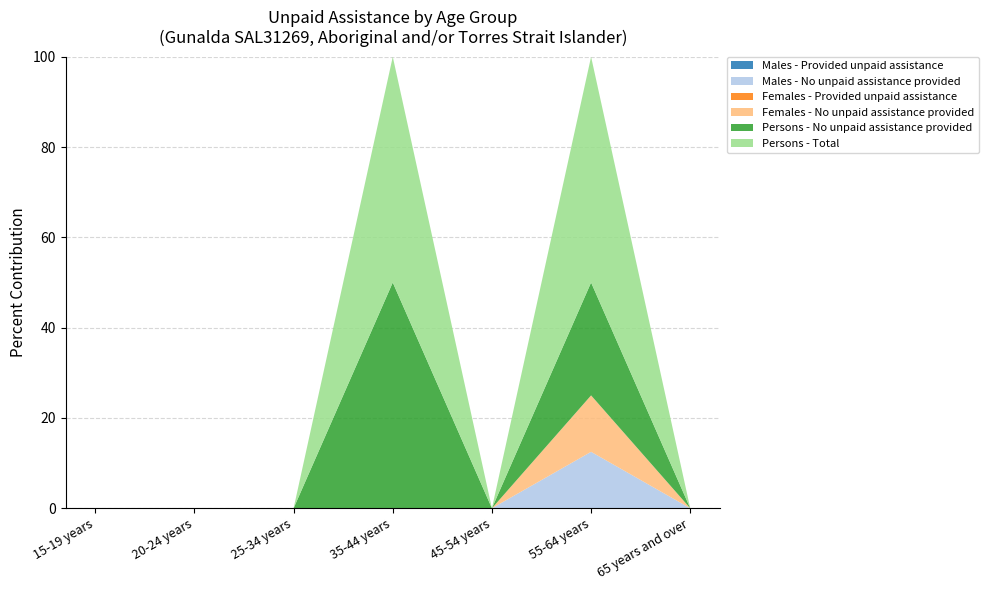

Reading left to right, what are all the values shown in this chart?

Males - Provided unpaid assistance: 15-19 years=0	20-24 years=0	25-34 years=0	35-44 years=0	45-54 years=0	55-64 years=0	65 years and over=0
Males - No unpaid assistance provided: 15-19 years=0	20-24 years=0	25-34 years=0	35-44 years=0	45-54 years=0	55-64 years=3	65 years and over=0
Females - Provided unpaid assistance: 15-19 years=0	20-24 years=0	25-34 years=0	35-44 years=0	45-54 years=0	55-64 years=0	65 years and over=0
Females - No unpaid assistance provided: 15-19 years=0	20-24 years=0	25-34 years=0	35-44 years=0	45-54 years=0	55-64 years=3	65 years and over=0
Persons - No unpaid assistance provided: 15-19 years=0	20-24 years=0	25-34 years=0	35-44 years=4	45-54 years=0	55-64 years=6	65 years and over=0
Persons - Total: 15-19 years=0	20-24 years=0	25-34 years=0	35-44 years=4	45-54 years=0	55-64 years=12	65 years and over=0